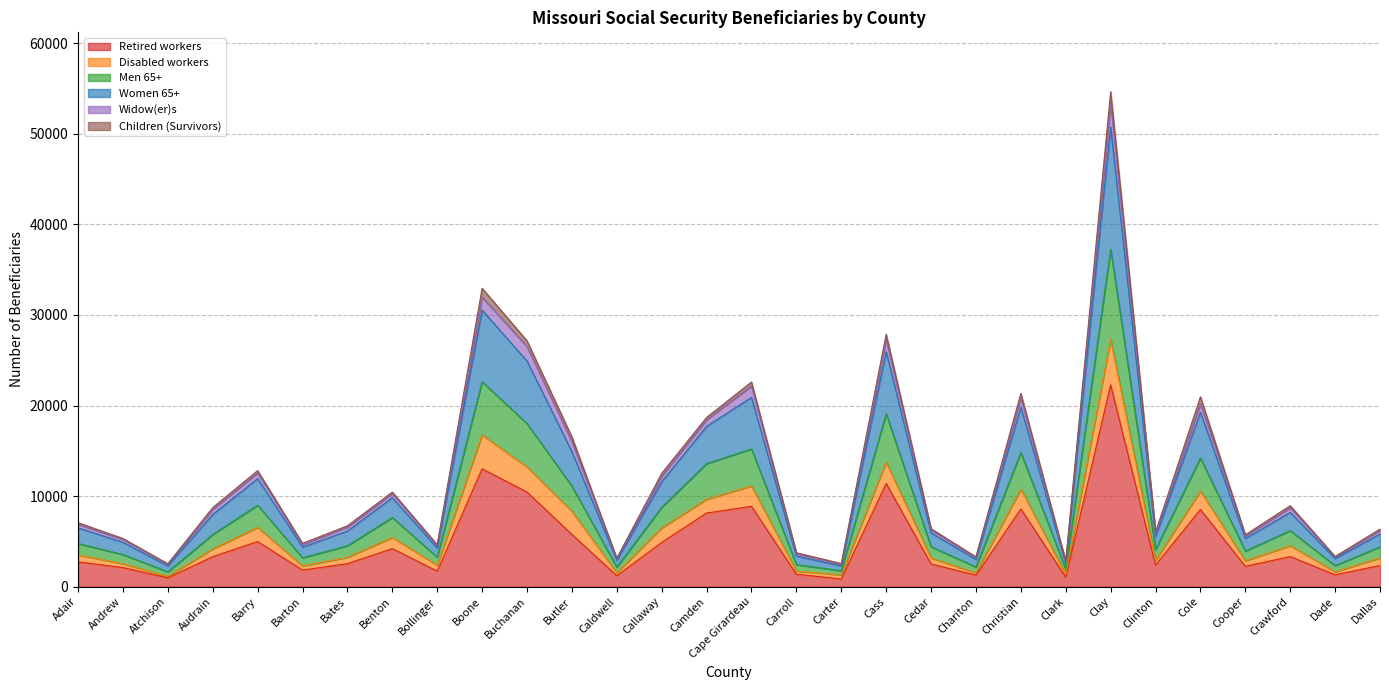

What is the label of the 24th point from the left?

Clay